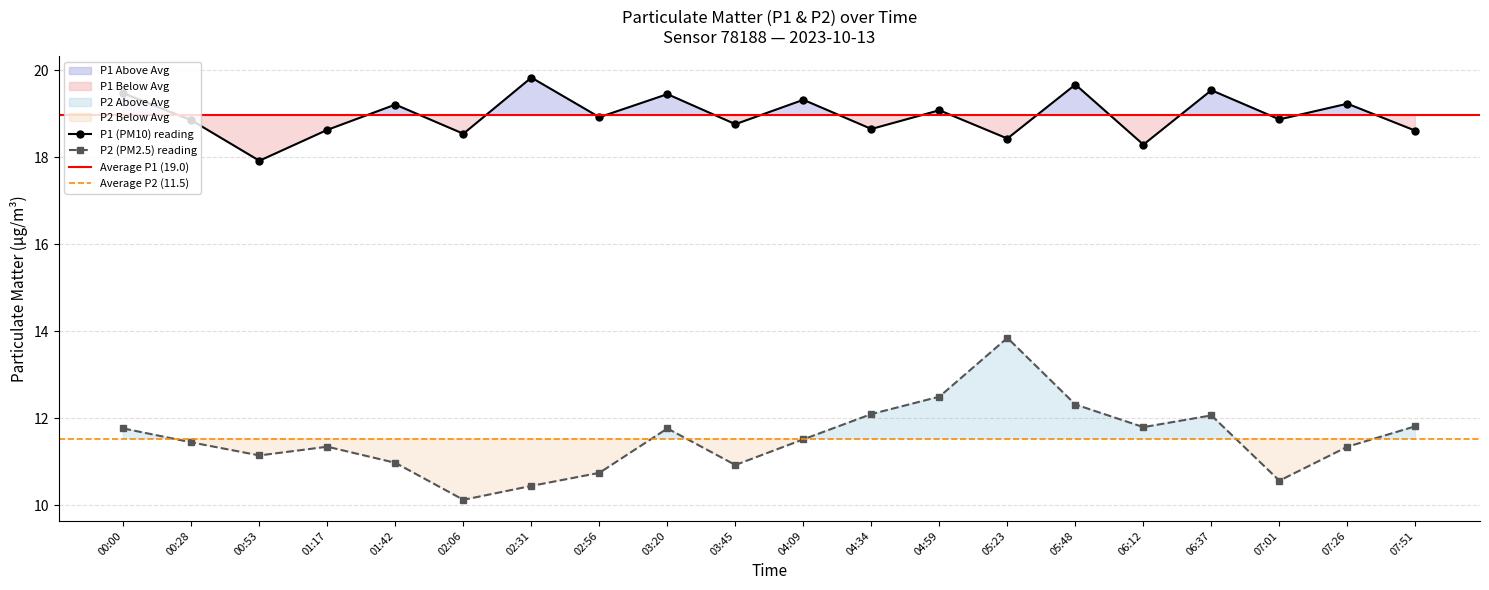

True or false: P2 and P1 cross at least once.

False